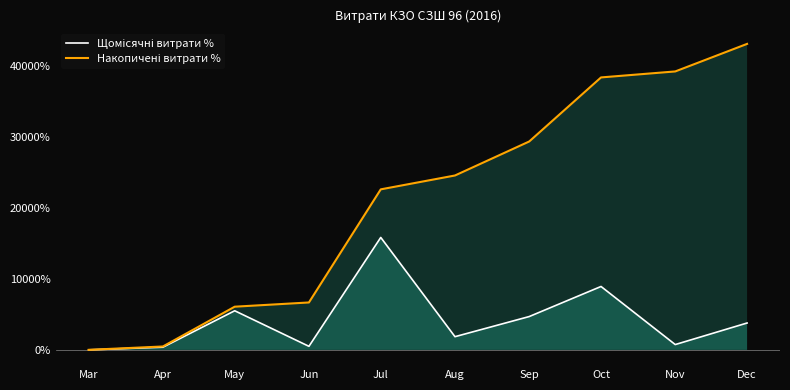

The value of Щомісячні витрати % at Oct is 8942.8. True or false?

True